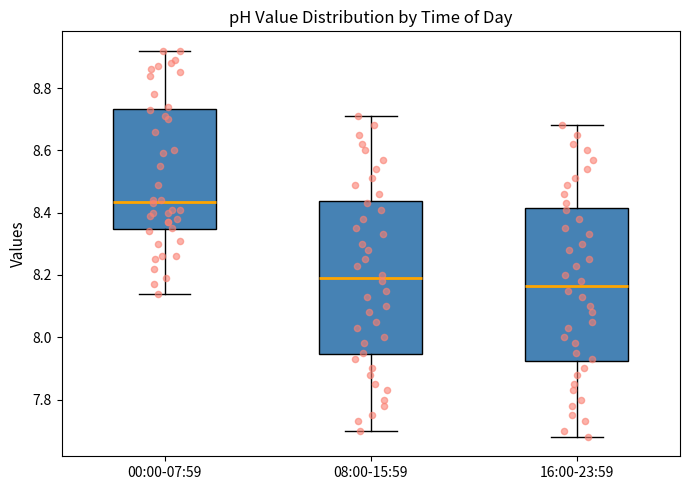

Reading left to right, transcribe this box plot: for each box, give where its median line is, the range the box spans, and where its two whiskers end, as read against the y-axis. The values are not printed on the chart, so give them approximately, as read against the axis.

00:00-07:59: median 8.44, box 8.34 to 8.74, whiskers 8.14 to 8.92
08:00-15:59: median 8.20, box 7.94 to 8.44, whiskers 7.70 to 8.72
16:00-23:59: median 8.16, box 7.92 to 8.42, whiskers 7.68 to 8.68